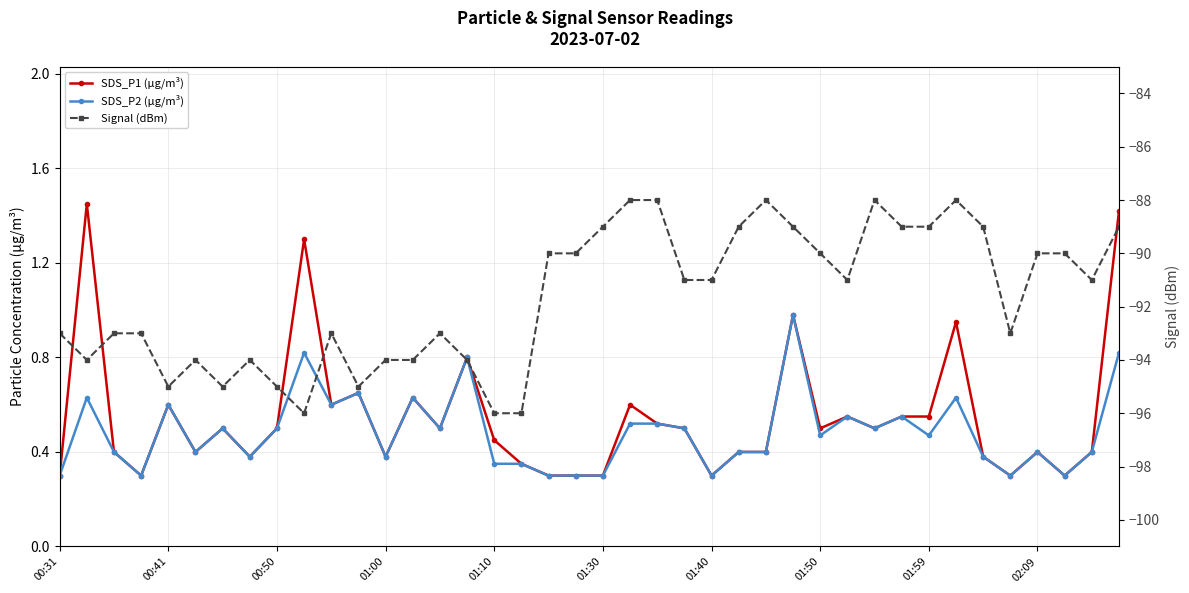

Rank the series at 30 from lowest to highest value.

Signal (dBm), SDS_P1 (µg/m³), SDS_P2 (µg/m³)